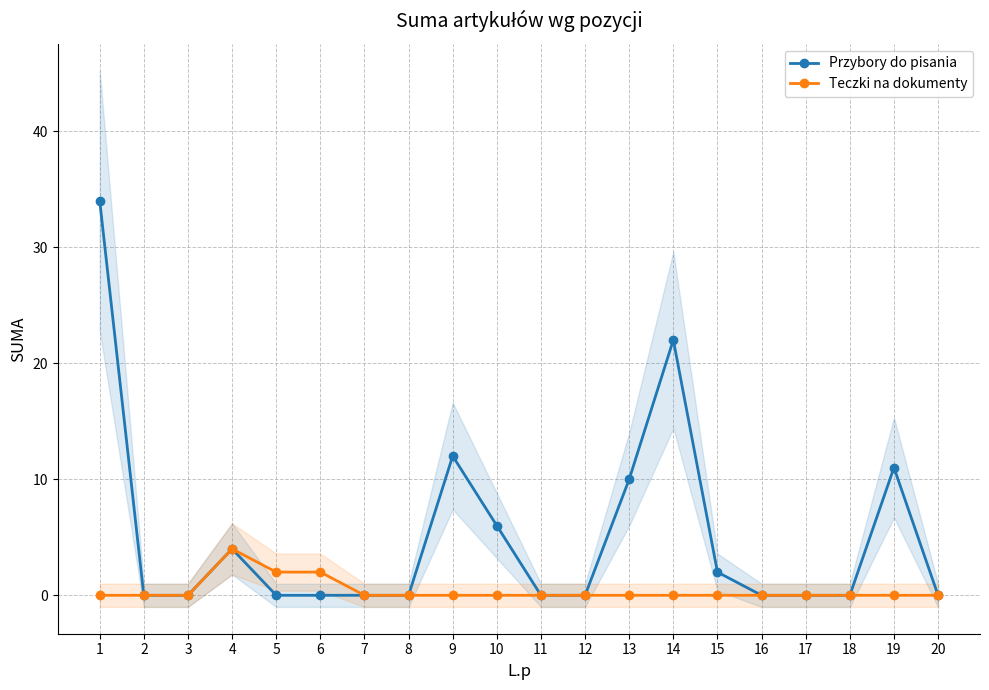

True or false: Teczki na dokumenty has a value of 2 at 15.

False